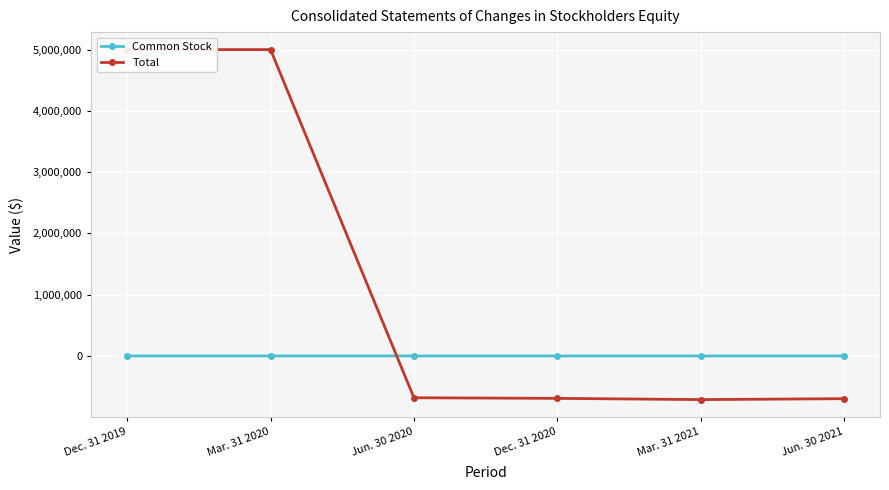

What is the value of the Common Stock point at the 1st from the left?

510